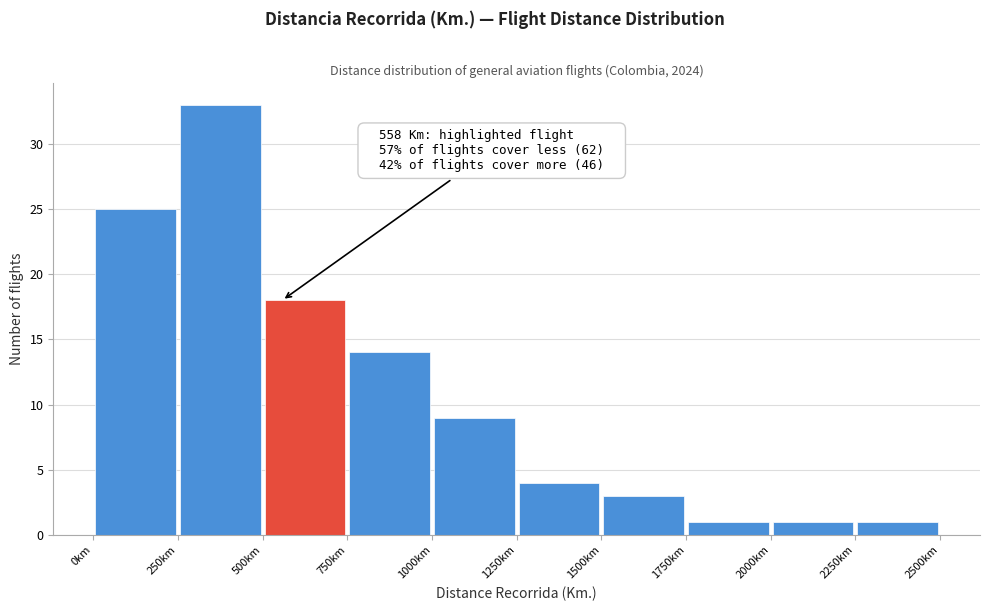

Which range on the x-axis has the tallest bar?

250 to 500